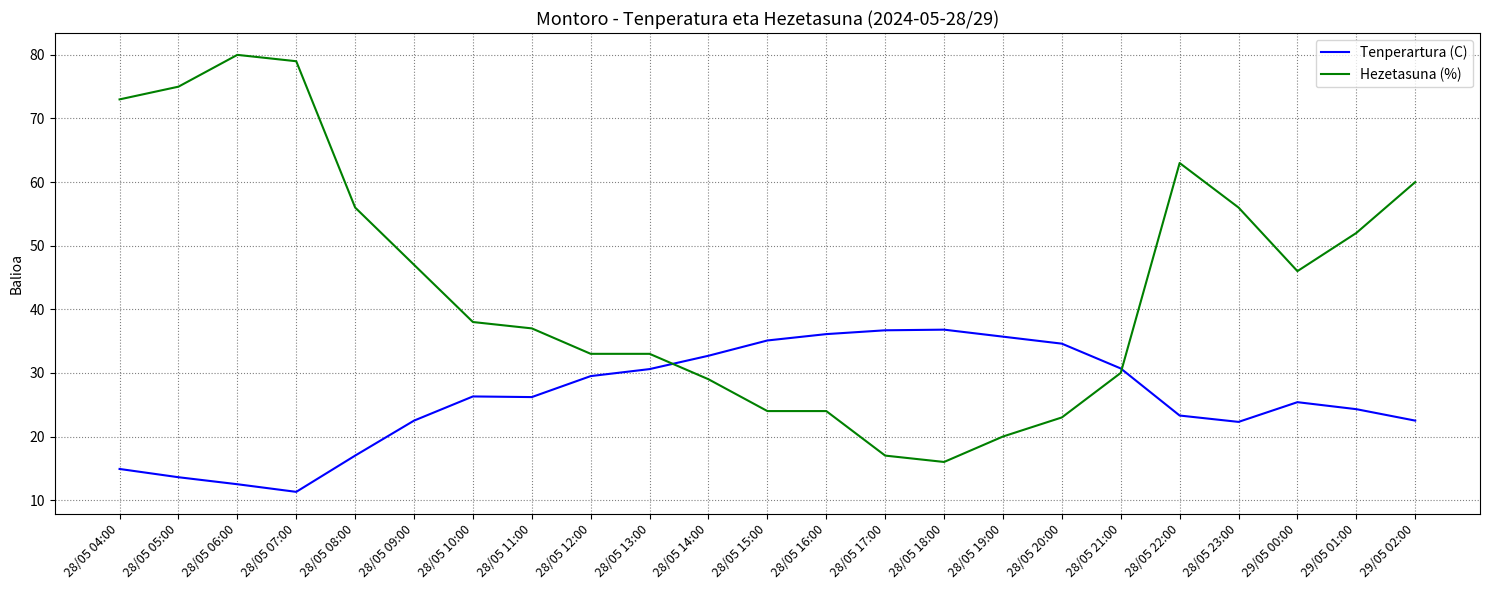

Which category has the lowest value in the Tenperartura (C) series?

28/05 07:00